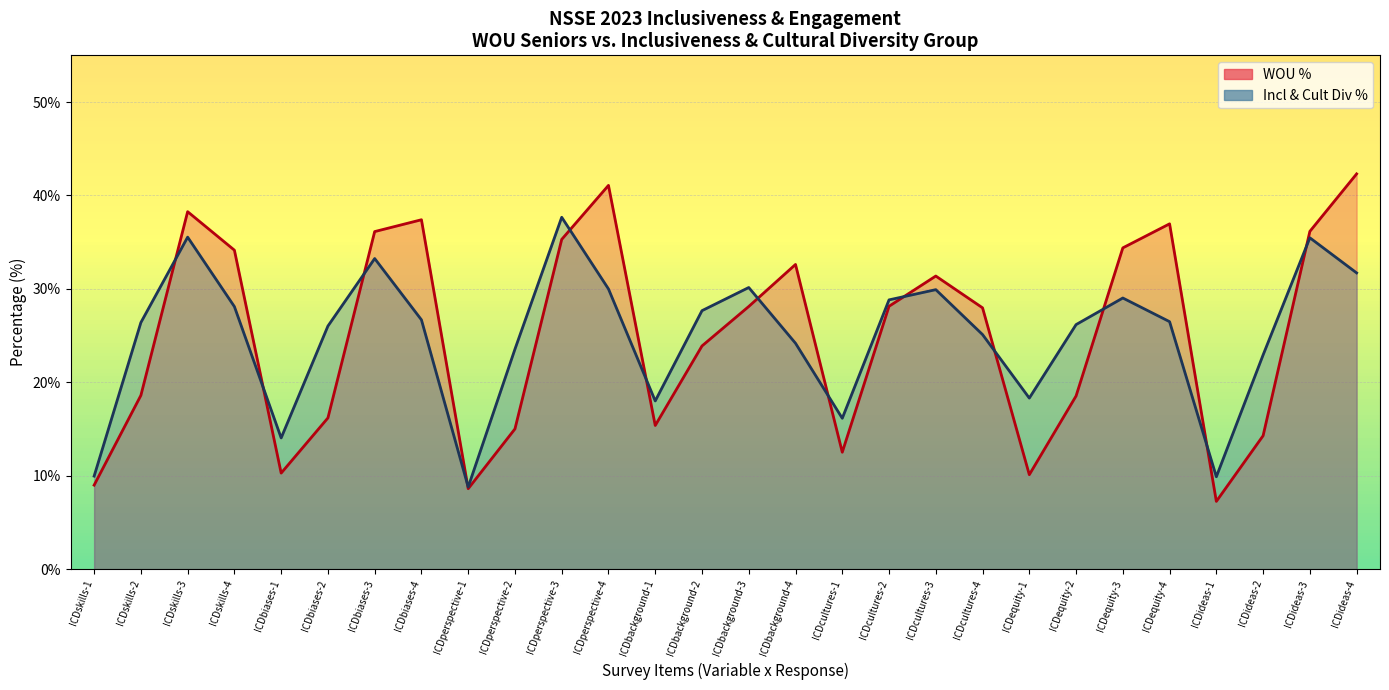

Between ICDequity-4 and ICDskills-4, which is larger?

ICDequity-4